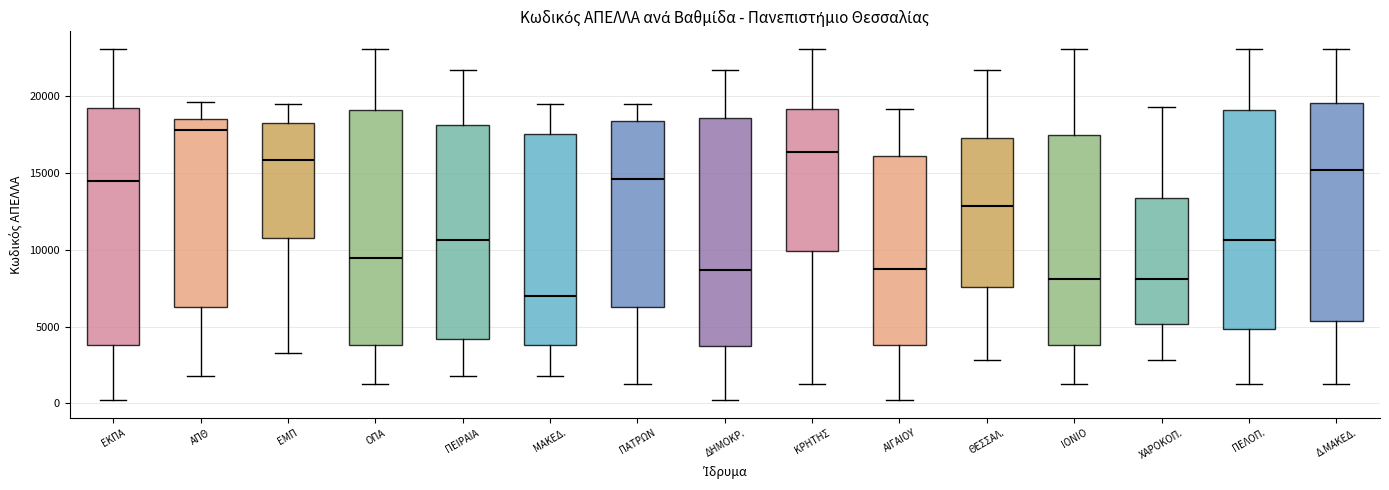

Reading left to right, transcribe this box plot: for each box, give where its median line is, the range the box spans, and where its two whiskers end, as read against the y-axis. The values are not printed on the chart, so give them approximately, as read against the axis.

ΕΚΠΑ: median 14500, box 4000 to 19000, whiskers 0 to 23000
ΑΠΘ: median 18000, box 6500 to 18500, whiskers 2000 to 19500
ΕΜΠ: median 16000, box 11000 to 18500, whiskers 3500 to 19500
ΟΠΑ: median 9500, box 4000 to 19000, whiskers 1500 to 23000
ΠΕΙΡΑΙΑ: median 10500, box 4000 to 18000, whiskers 2000 to 21500
ΜΑΚΕΔ.: median 7000, box 4000 to 17500, whiskers 2000 to 19500
ΠΑΤΡΩΝ: median 14500, box 6500 to 18500, whiskers 1500 to 19500
ΔΗΜΟΚΡ.: median 8500, box 3500 to 18500, whiskers 0 to 21500
ΚΡΗΤΗΣ: median 16500, box 10000 to 19000, whiskers 1500 to 23000
ΑΙΓΑΙΟΥ: median 9000, box 4000 to 16000, whiskers 0 to 19000
ΘΕΣΣΑΛ.: median 13000, box 7500 to 17500, whiskers 3000 to 21500
ΙΟΝΙΟ: median 8000, box 4000 to 17500, whiskers 1500 to 23000
ΧΑΡΟΚΟΠ.: median 8000, box 5000 to 13500, whiskers 3000 to 19500
ΠΕΛΟΠ.: median 10500, box 5000 to 19000, whiskers 1500 to 23000
Δ.ΜΑΚΕΔ.: median 15000, box 5500 to 19500, whiskers 1500 to 23000